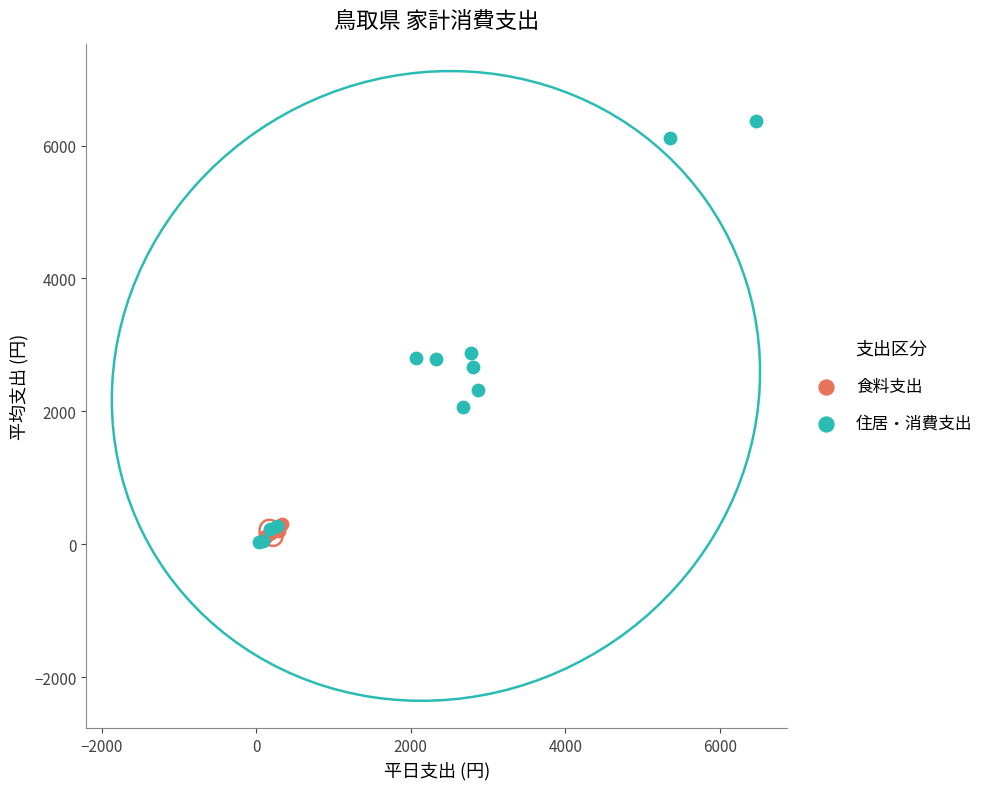

Which series reaches the maximum Y coordinate?

住居・消費支出